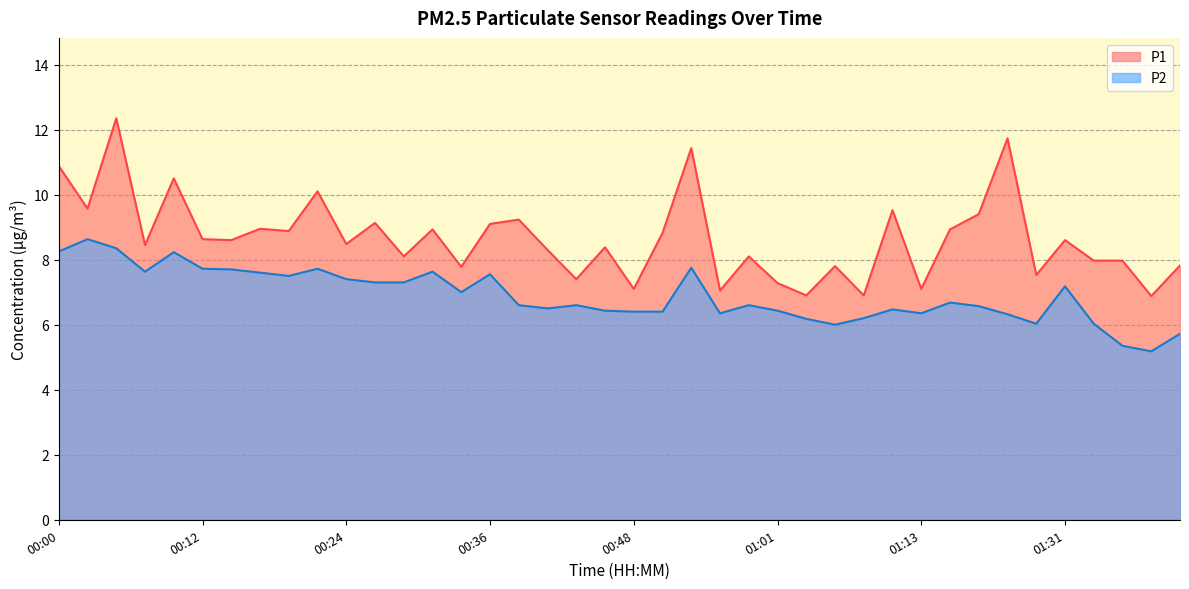

What is the spread (max minus min) of values at 00:05?

4.0